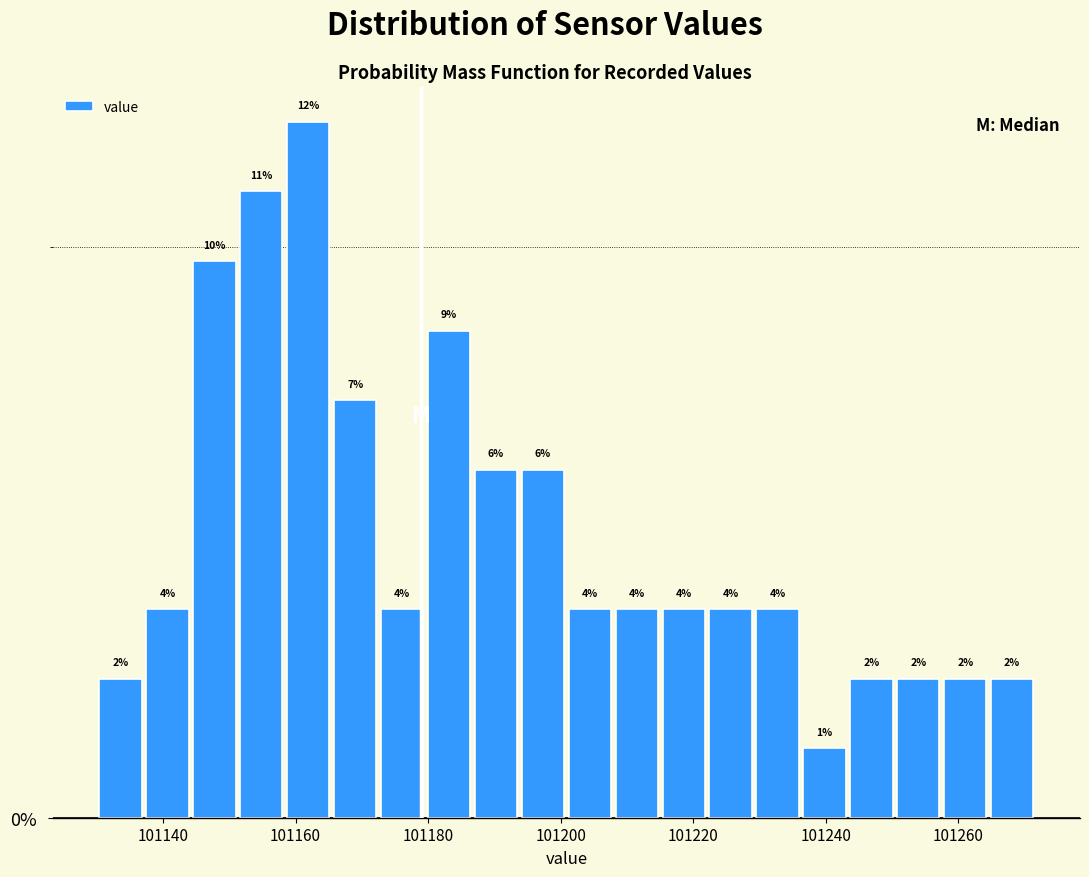

Around what value on the x-axis is the tallest bar? Give the approximate position of its centre, as read against the axis.

101162